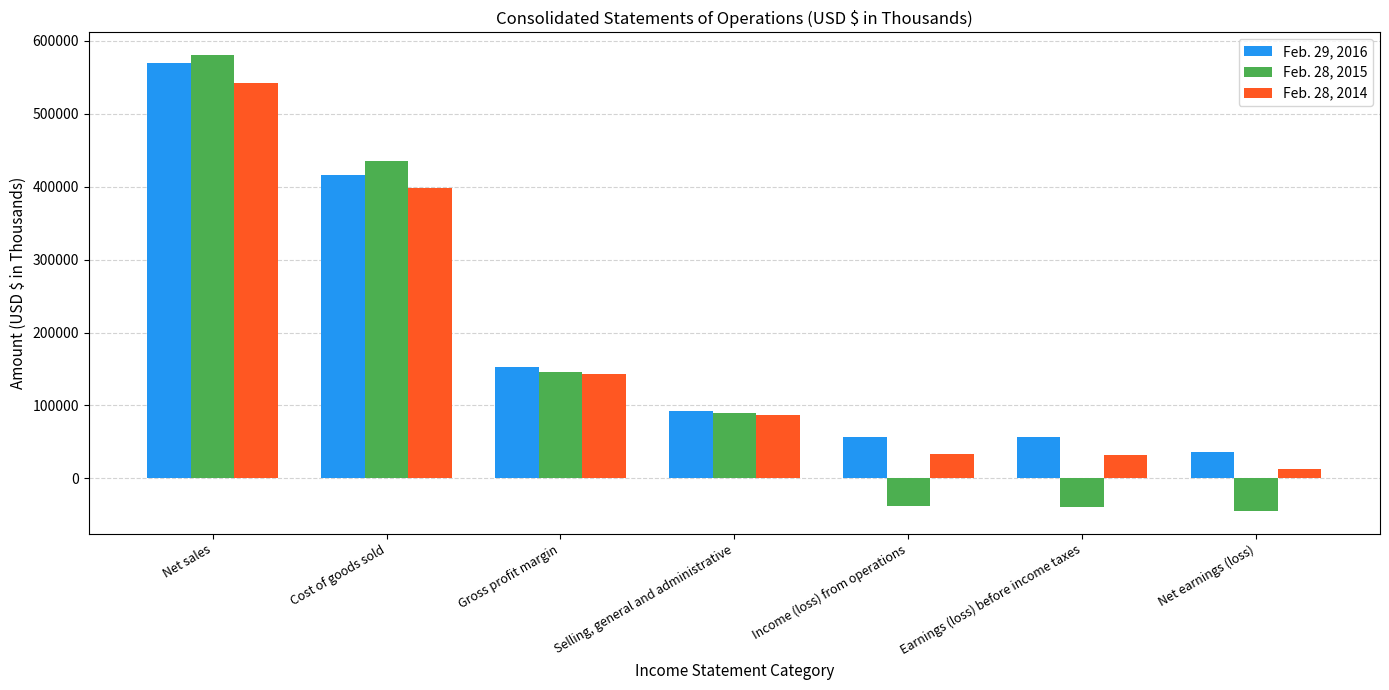

What are all the series names shown in the legend?

Feb. 29, 2016, Feb. 28, 2015, Feb. 28, 2014